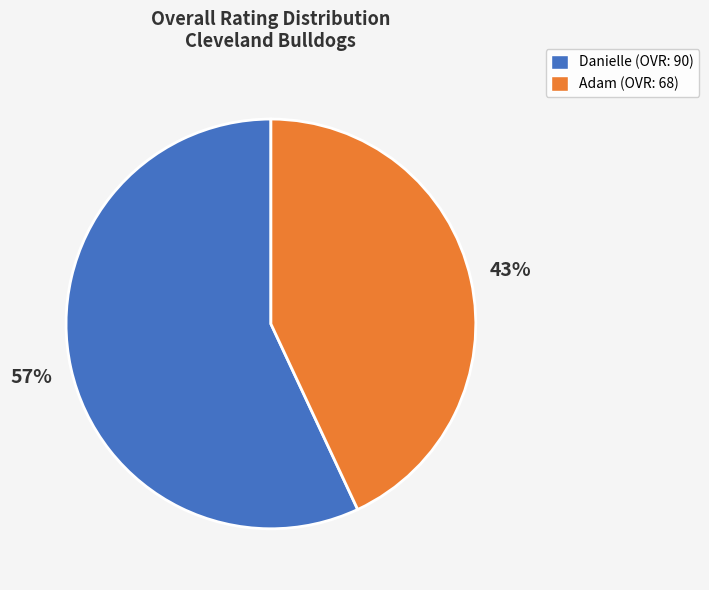

What is the largest slice in the pie chart?

Danielle